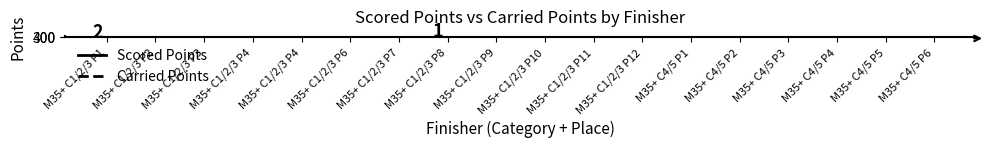

What are all the series names shown in the legend?

Scored Points, Carried Points